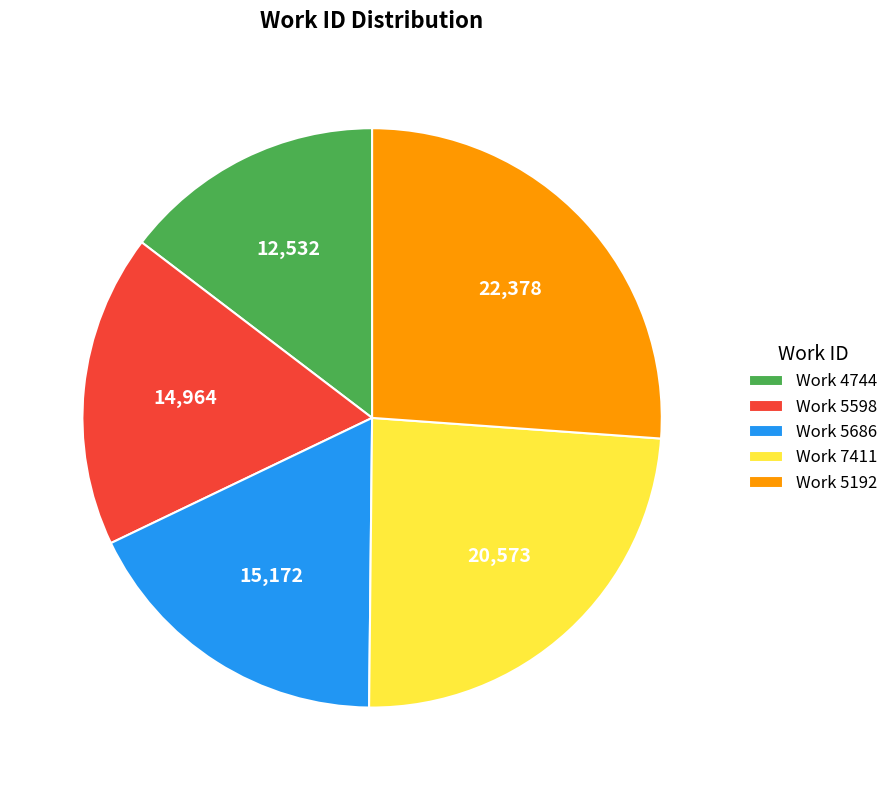

Is there a majority slice in this chart?

No